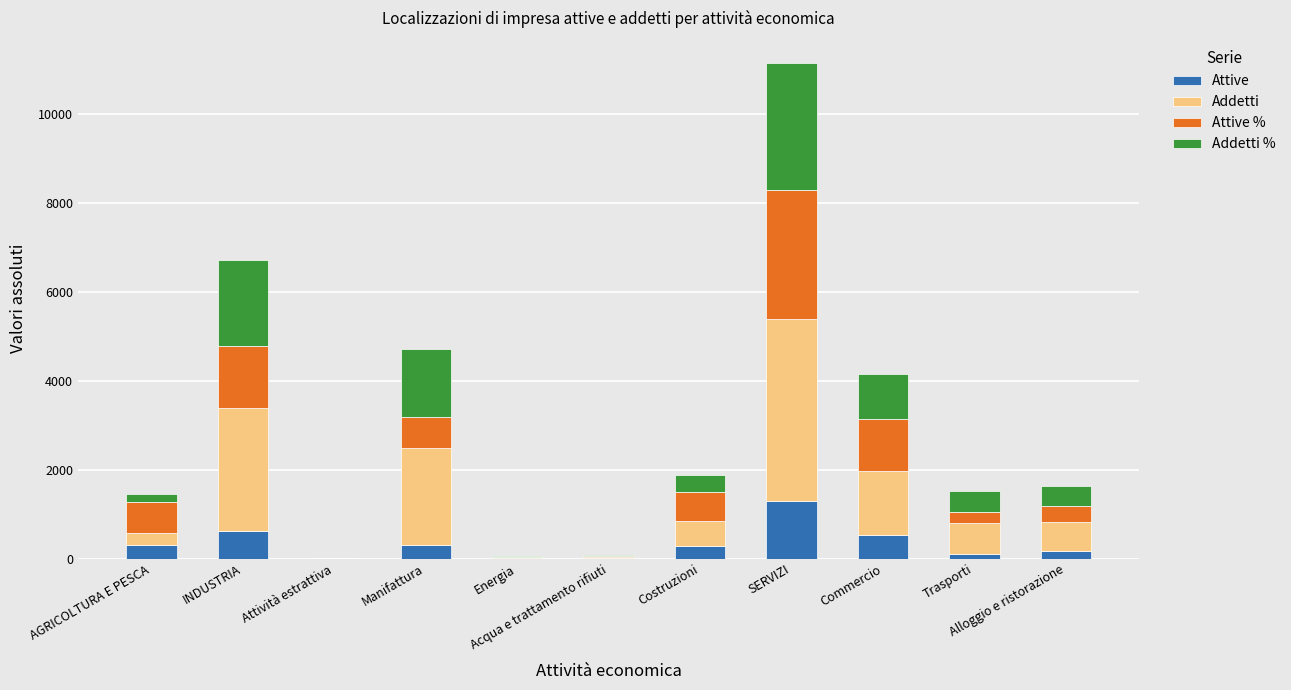

What is the maximum value for Attive?

1289.0